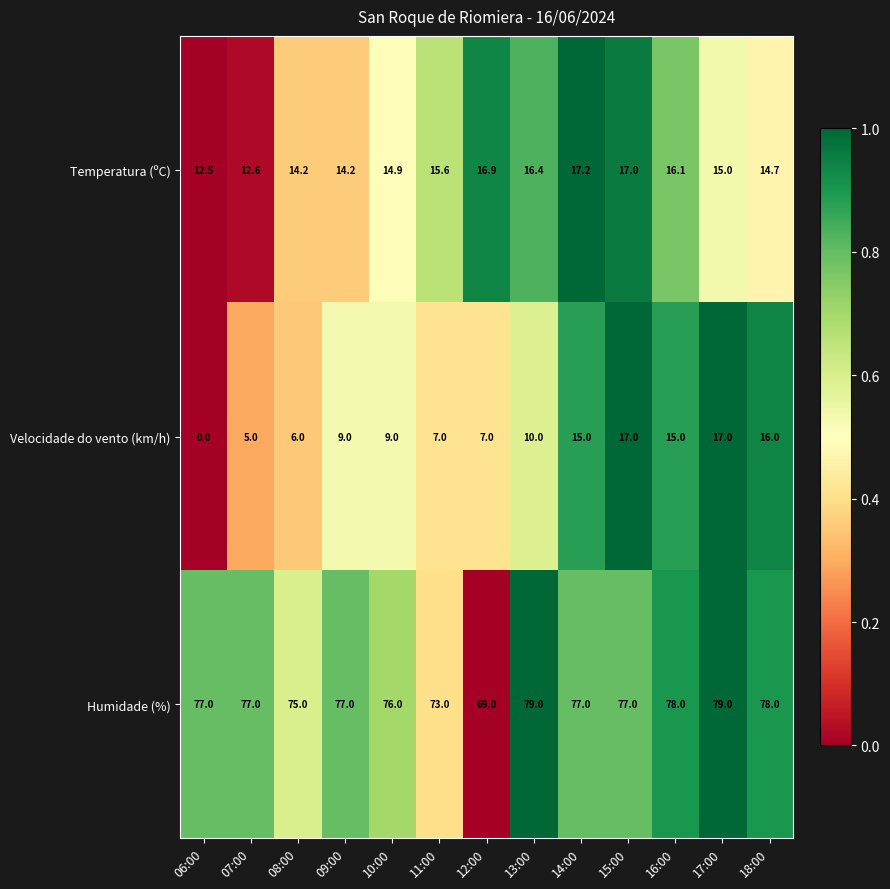

What is the sum of all Humidade (%) values?

992.0